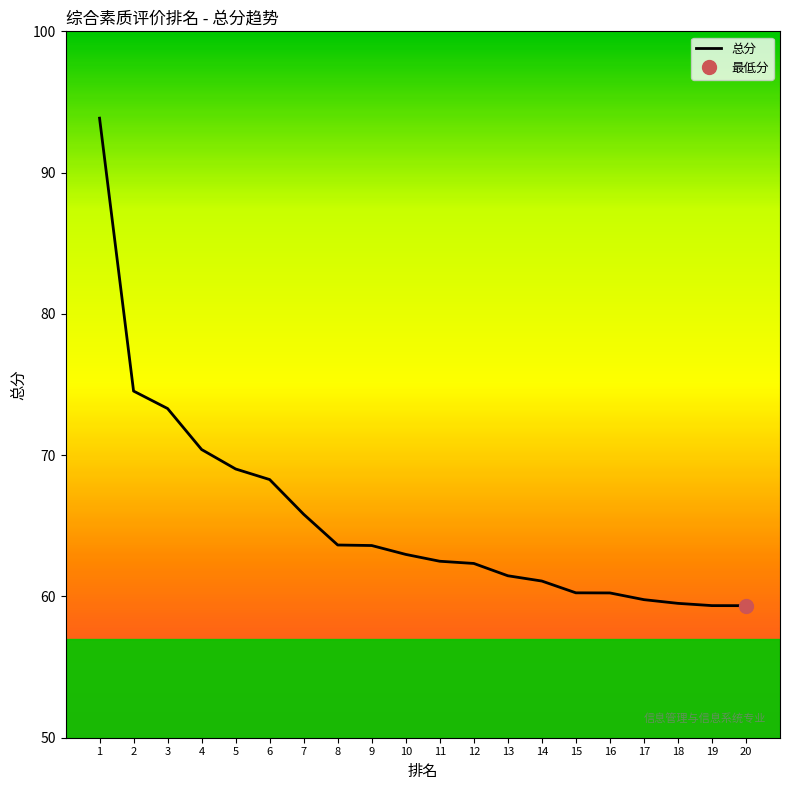

What is the difference between the maximum and minimum values?

34.5